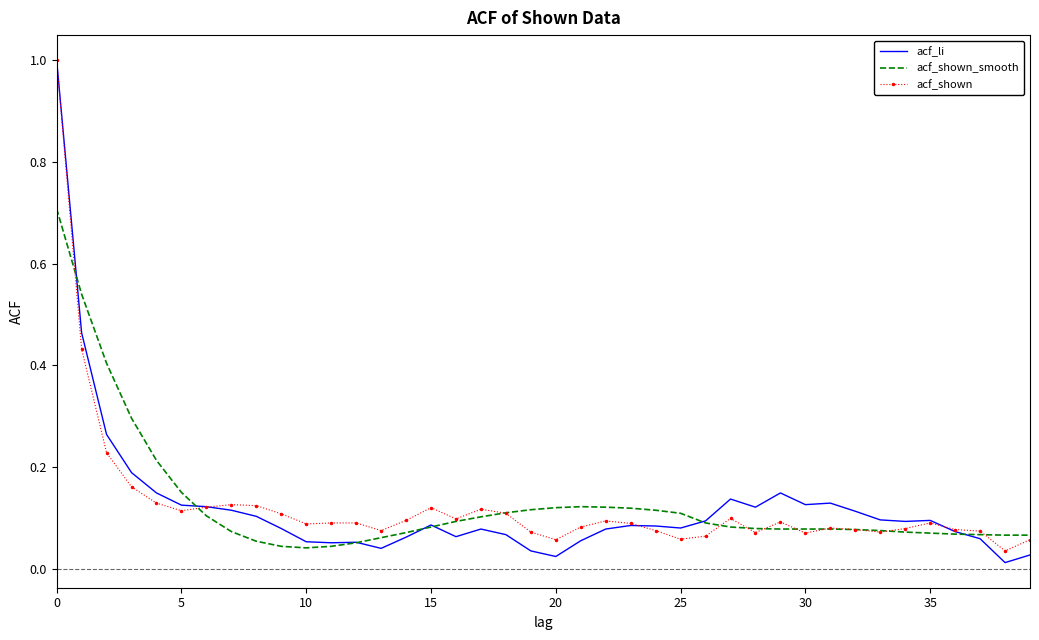

Which series has the largest range (max minus min)?

acf_li